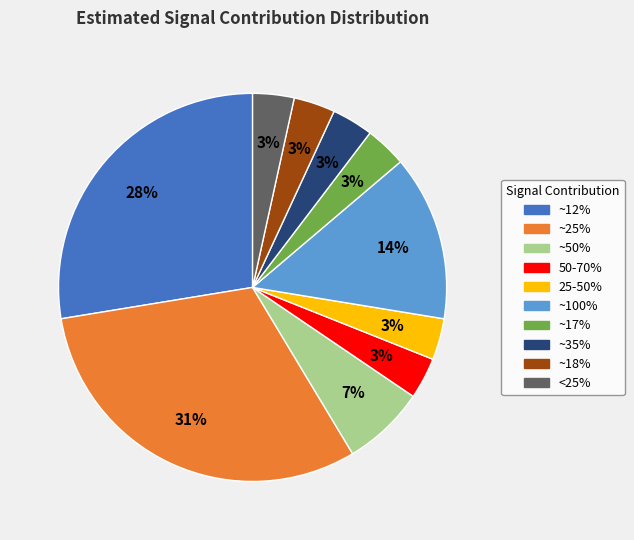

What percentage is the ~18% slice, to the nearest percent?

3%